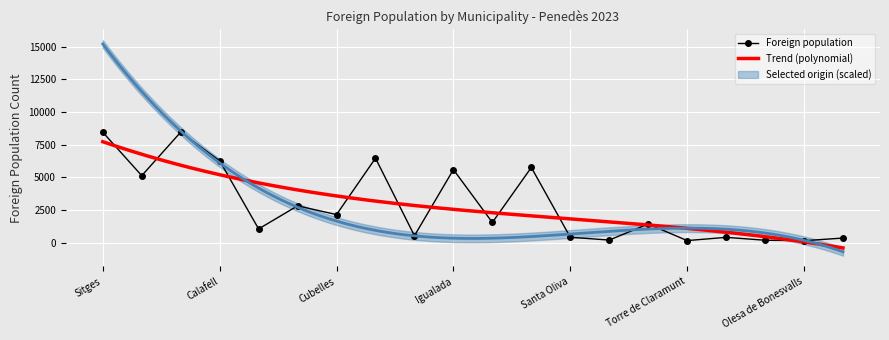

How many data points in Foreign population are less than 1545?

10